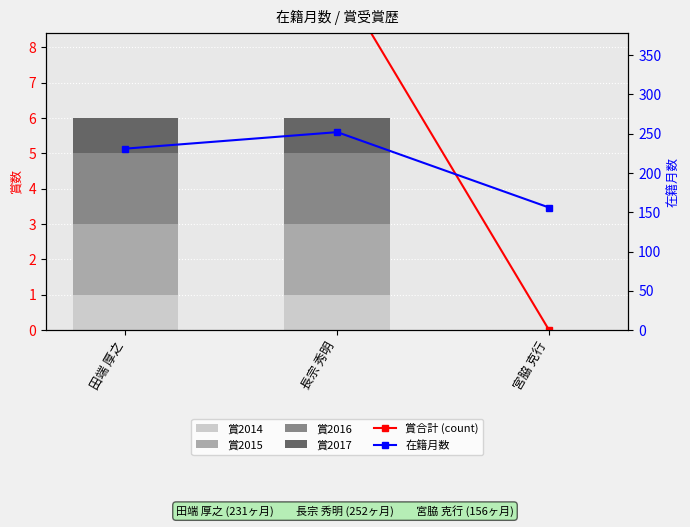

Reading right to left, extract all data points from this chart.

賞合計 (count): 0	10	12
賞2014: 0	1	1
賞2015: 0	2	2
賞2016: 0	2	2
賞2017: 0	1	1
在籍月数: 156	252	231